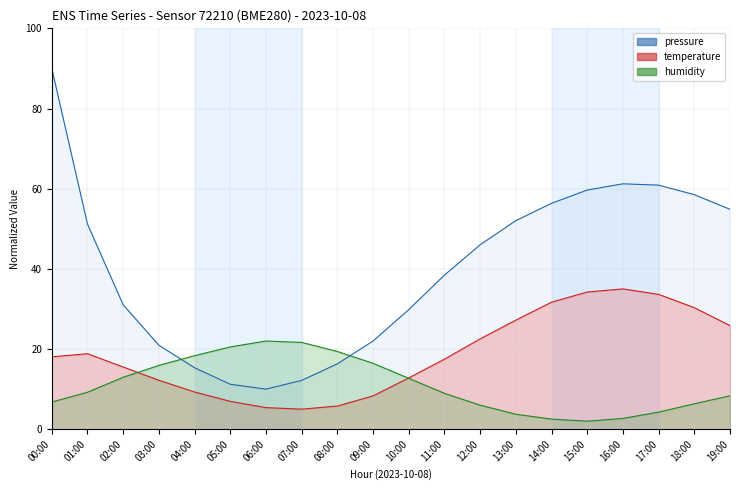

Reading left to right, what are all the values shown in this chart?

pressure (line): 90.0	51.2	31.0	21.0	15.3	11.2	10.0	12.2	16.3	22.0	29.8	38.4	46.0	52.0	56.4	59.7	61.2	60.9	58.5	54.9
temperature (line): 18.1	18.8	15.5	12.2	9.3	6.9	5.4	5.0	5.8	8.3	12.8	17.5	22.5	27.2	31.7	34.2	35.0	33.6	30.3	25.8
humidity (line): 6.8	9.2	13.0	15.9	18.3	20.5	22.0	21.7	19.4	16.4	12.7	9.0	6.0	3.7	2.5	2.0	2.7	4.3	6.3	8.3